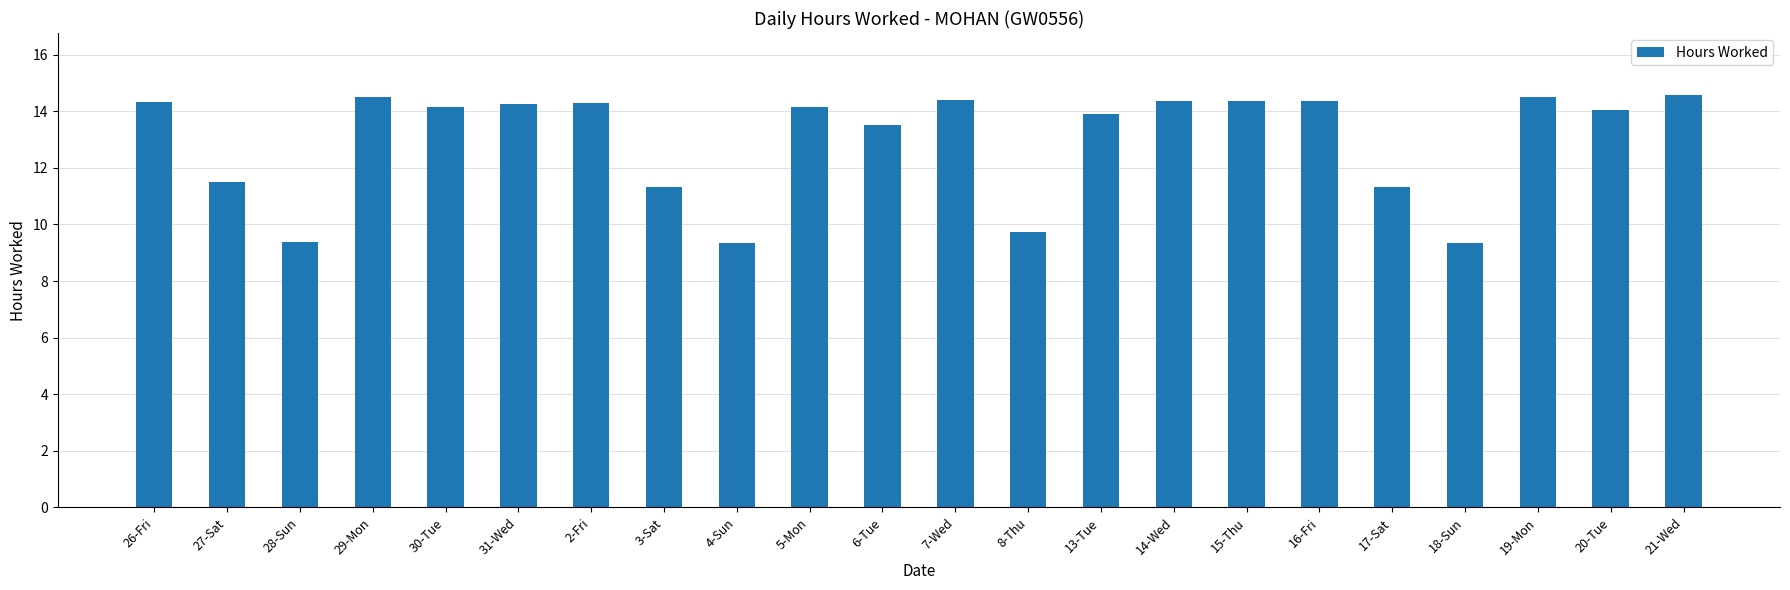

Between 28-Sun and 7-Wed, which is larger?

7-Wed